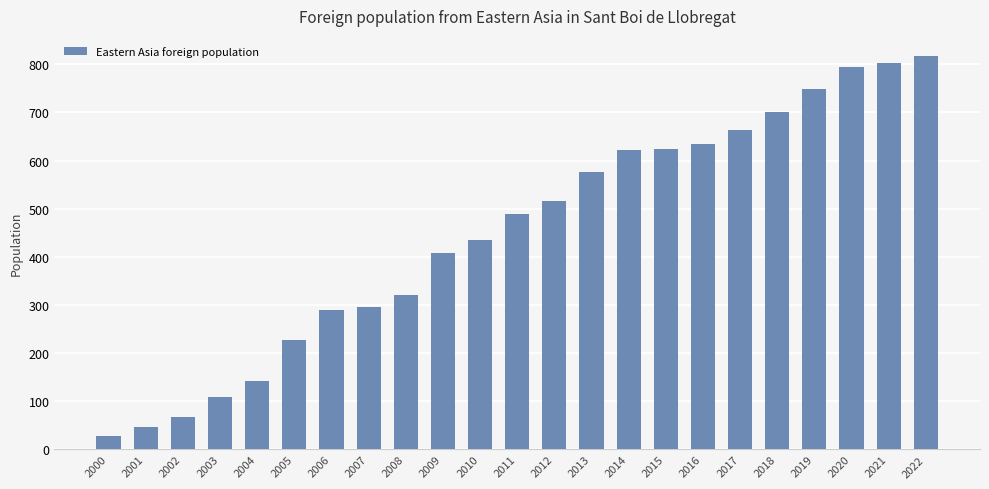

Between 2003 and 2015, which is larger?

2015